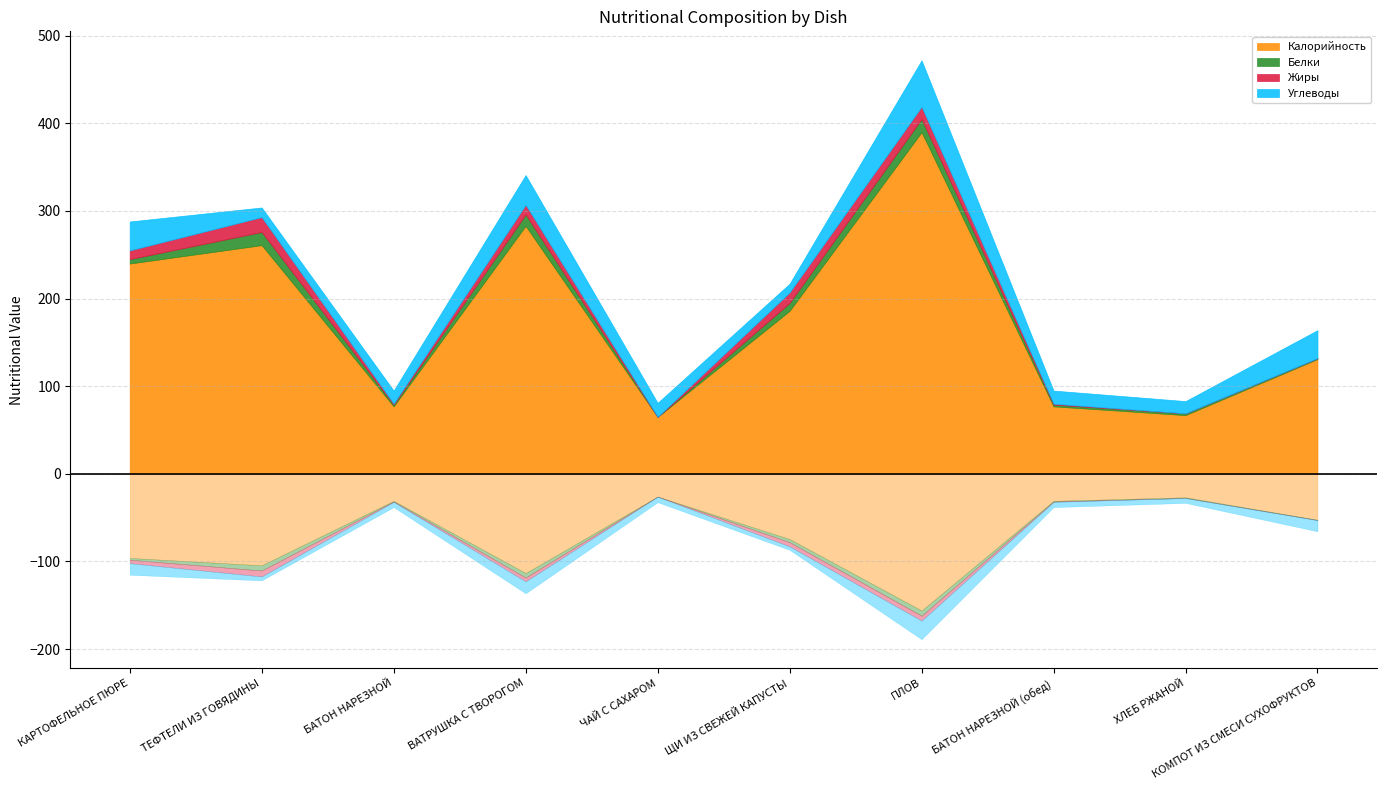

What is the difference between the highest and lowest values at ПЛОВ?

376